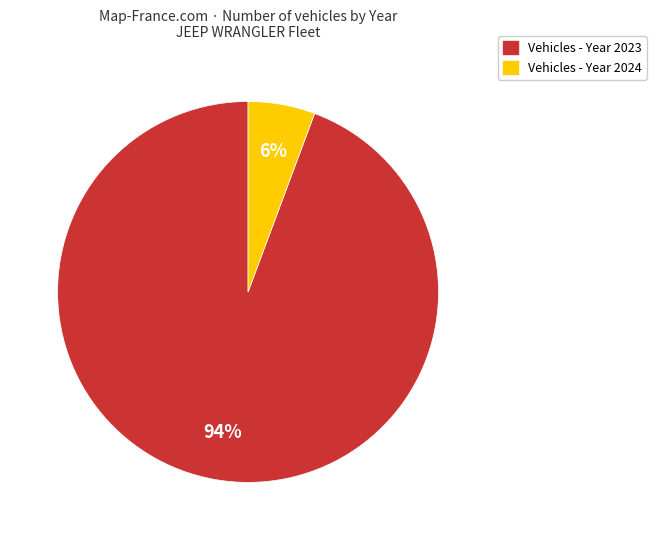

Is there any slice that represents more than half of the pie?

Yes